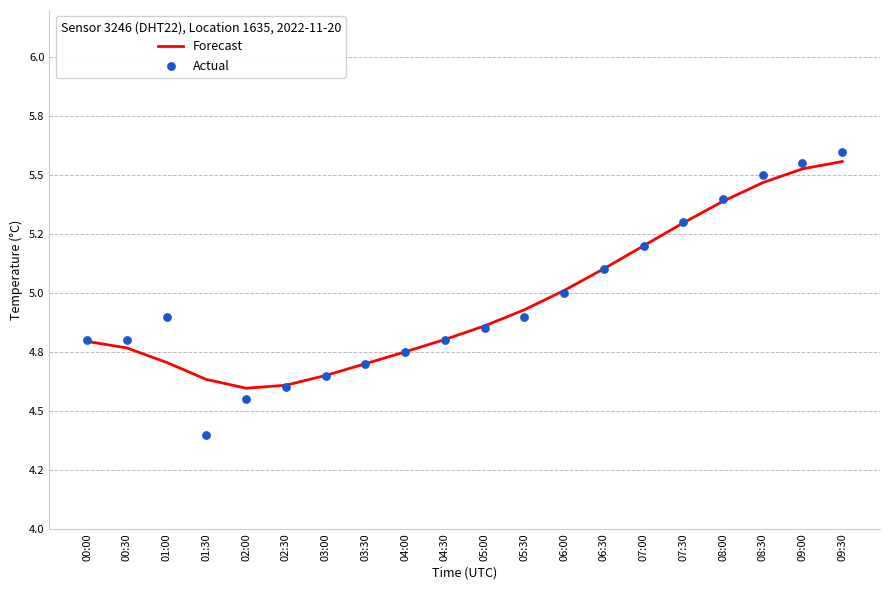

At how many categories does at least one series exceed 5?

8